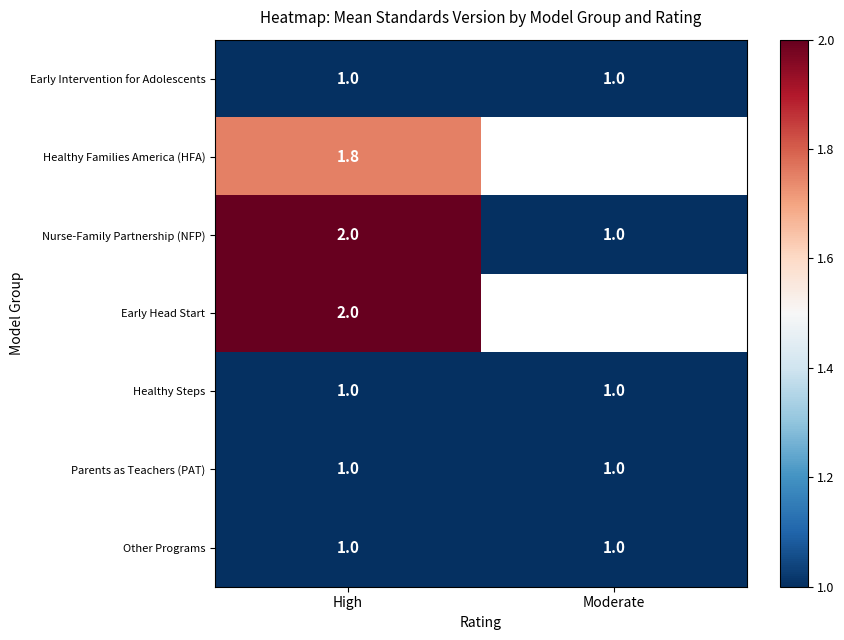

What is the difference between the Nurse-Family Partnership (NFP) values at High and Moderate?

1.0